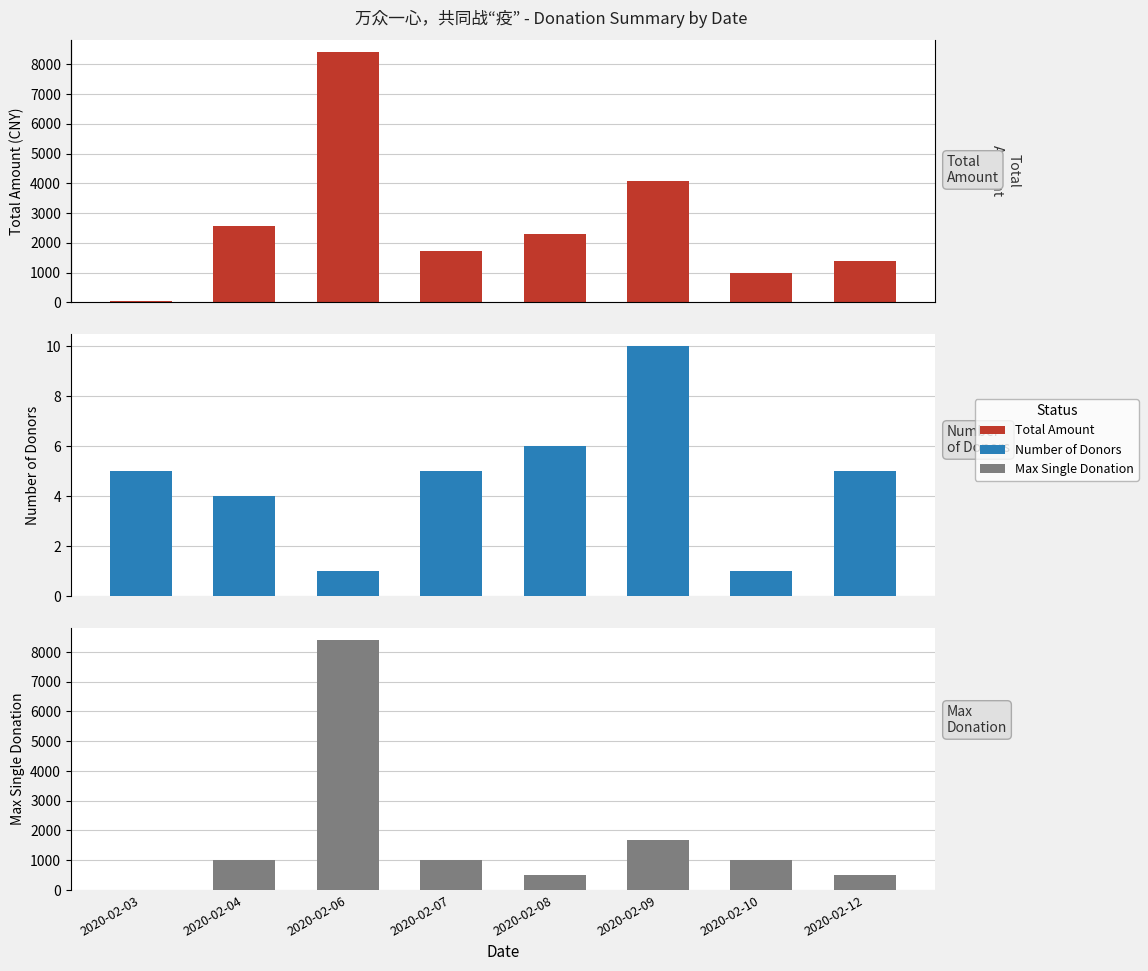

Which category has the lowest value across all series?

2020-02-06